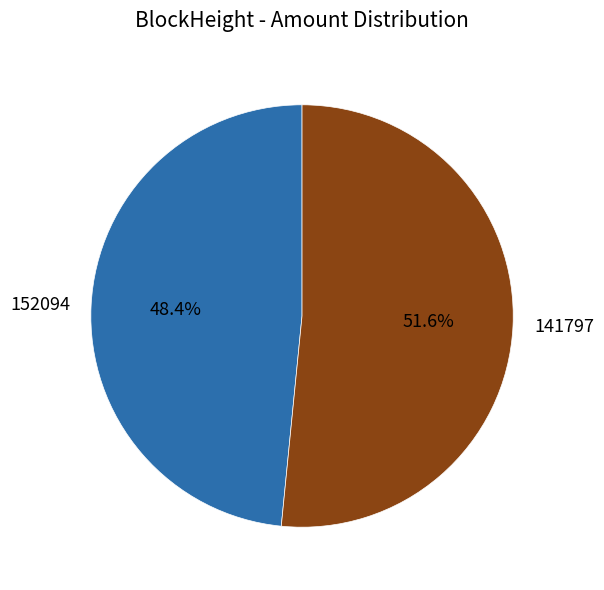

Do 152094 and 141797 together represent more than half of the pie?

Yes